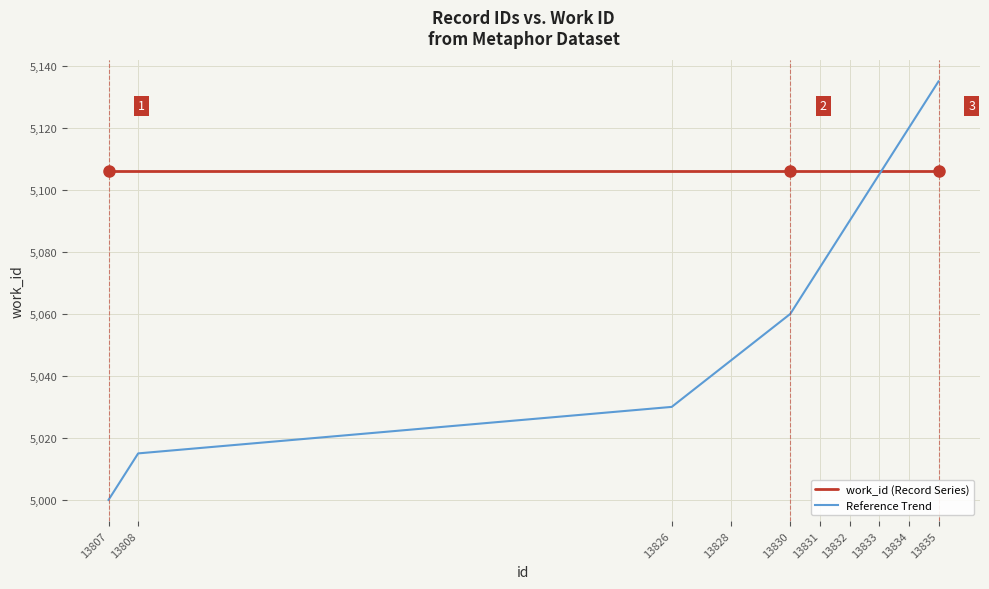

The value of Reference Trend at 13830 is 5060. True or false?

True